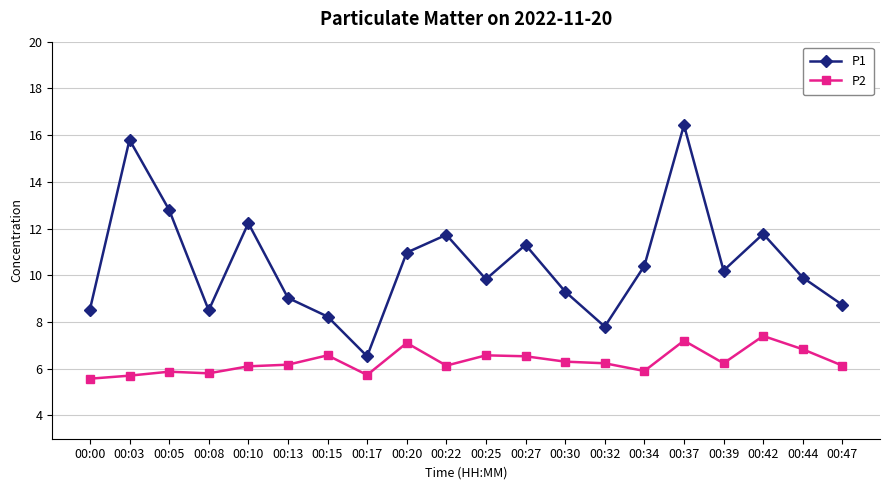

True or false: P1 and P2 intersect in this chart.

False